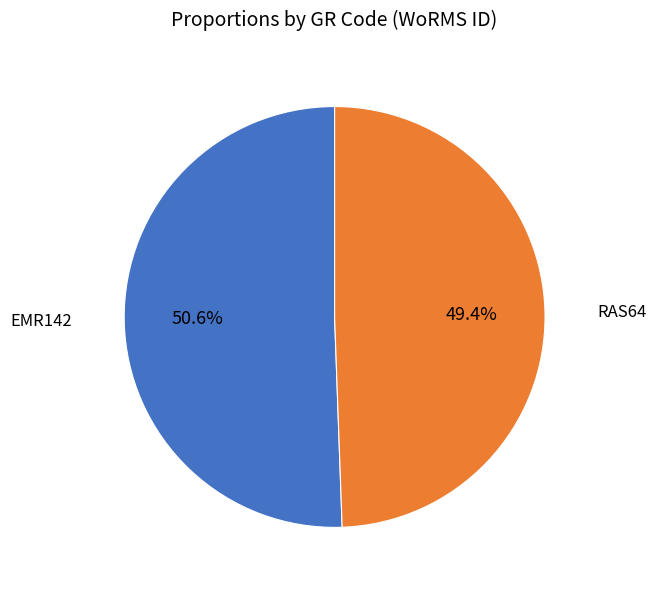

Is there a majority slice in this chart?

Yes